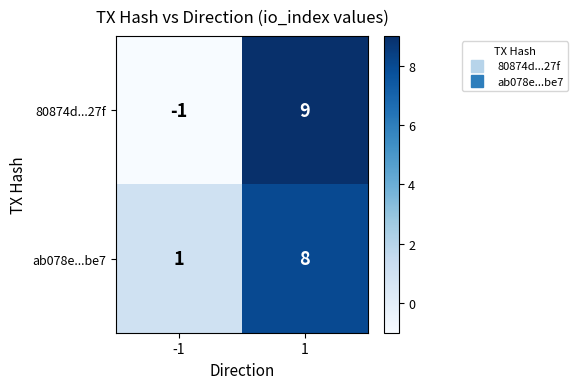

What value does the 80874d...27f series have at 1, to the nearest 5?

10